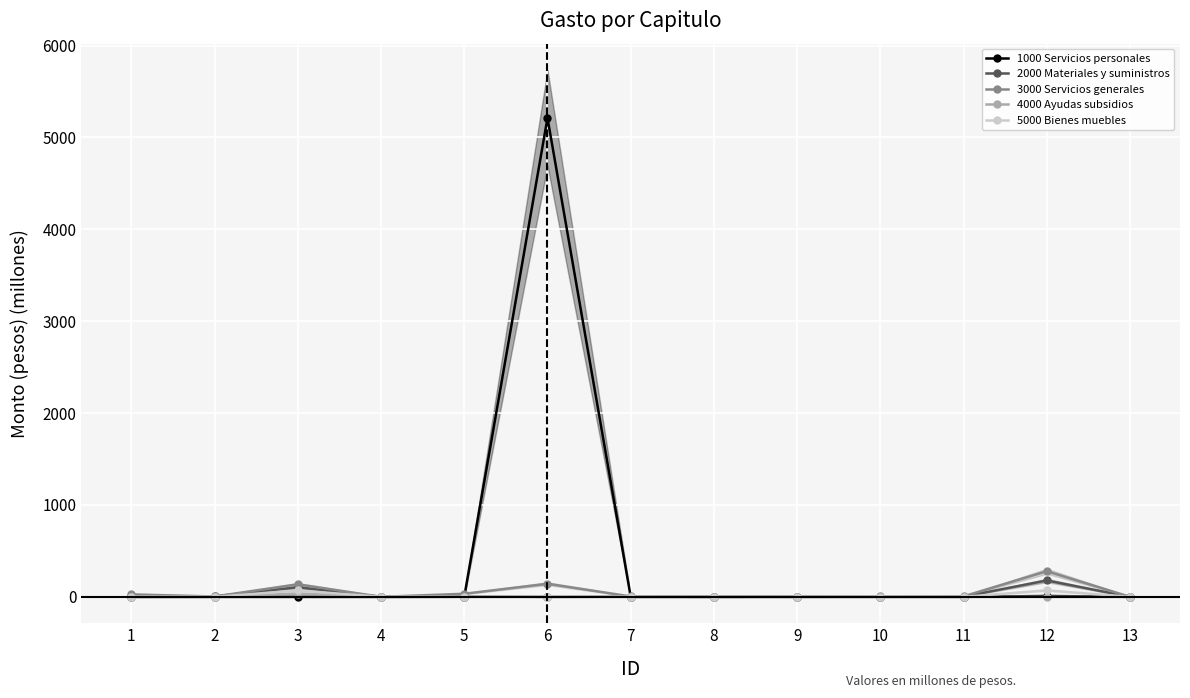

Does the chart display data point markers on the line(s)?

Yes